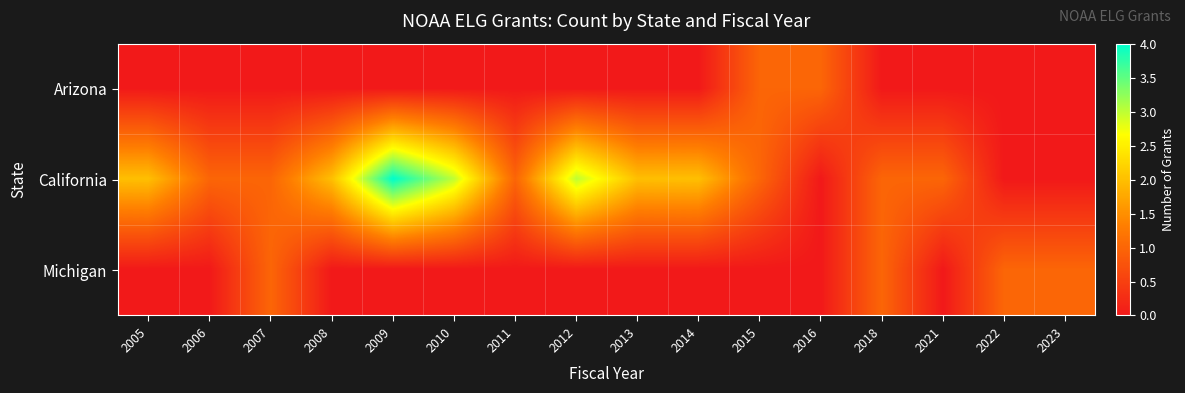

List the series in order of their peak value, highest first.

California, Arizona, Michigan